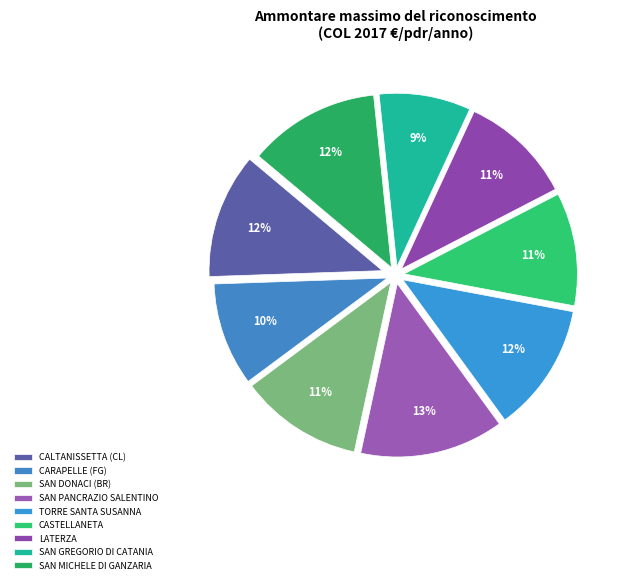

Which has a higher value, SAN DONACI (BR) or CARAPELLE (FG)?

SAN DONACI (BR)